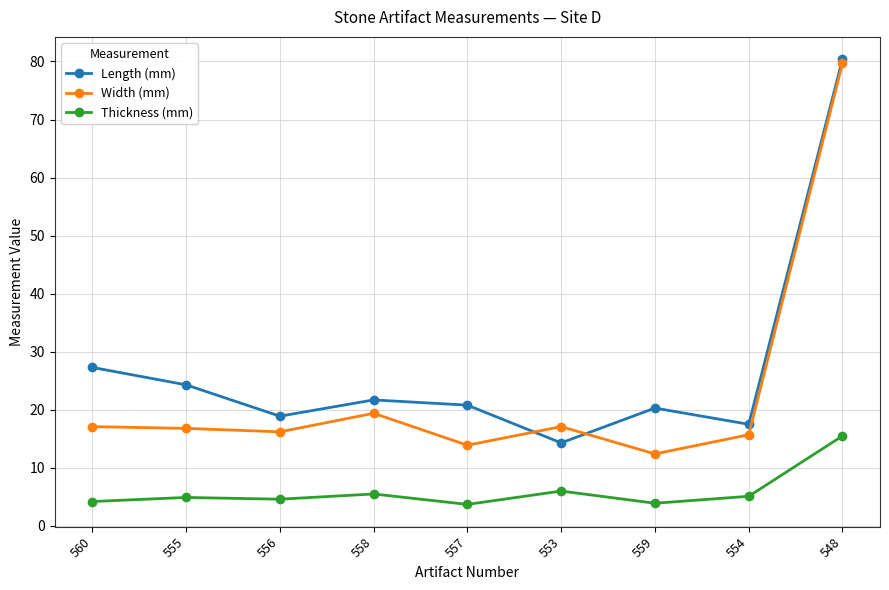

What is the label of the 7th point from the left?

559